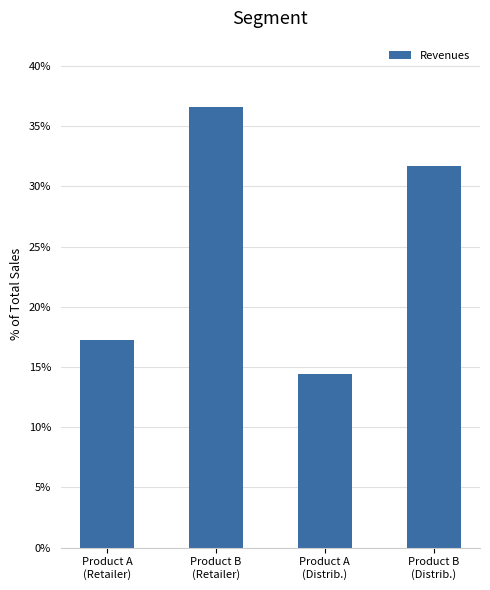

Rank the categories by value from highest to lowest.

Product B
(Retailer), Product B
(Distrib.), Product A
(Retailer), Product A
(Distrib.)